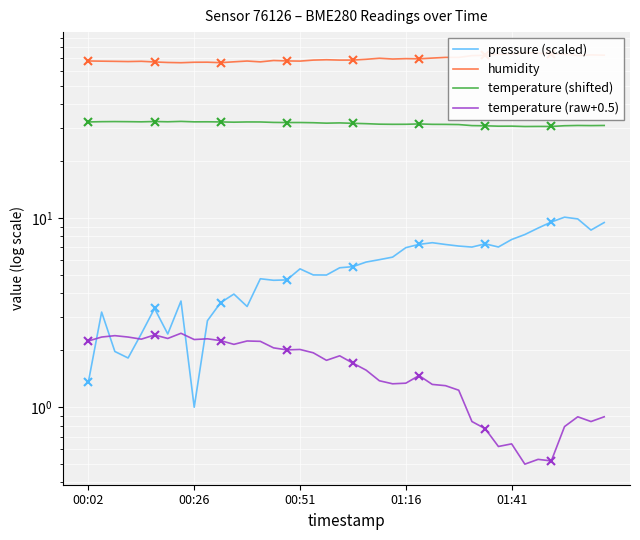

What is the difference between the pressure (scaled) values at 12 and 15?

1.3